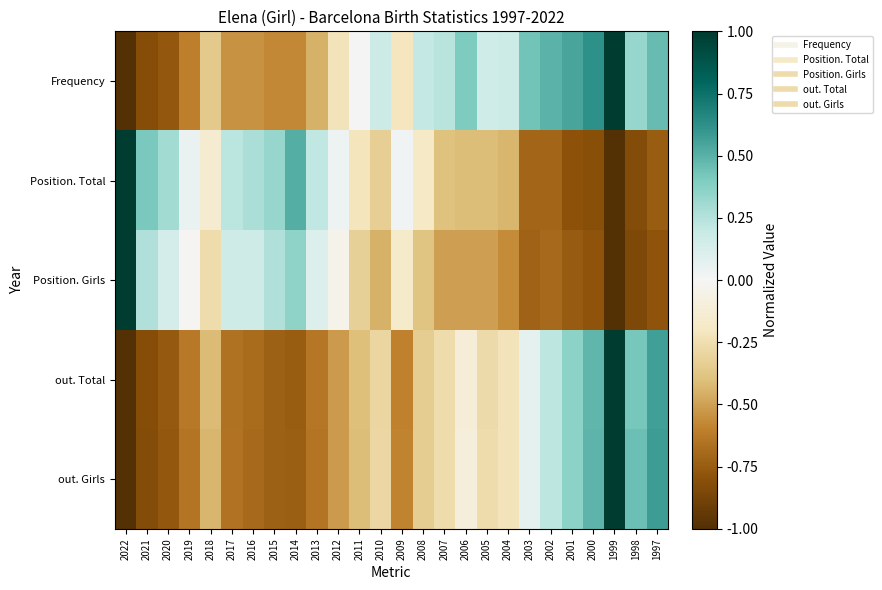

What is the total value across all series at 2013?

-1.4